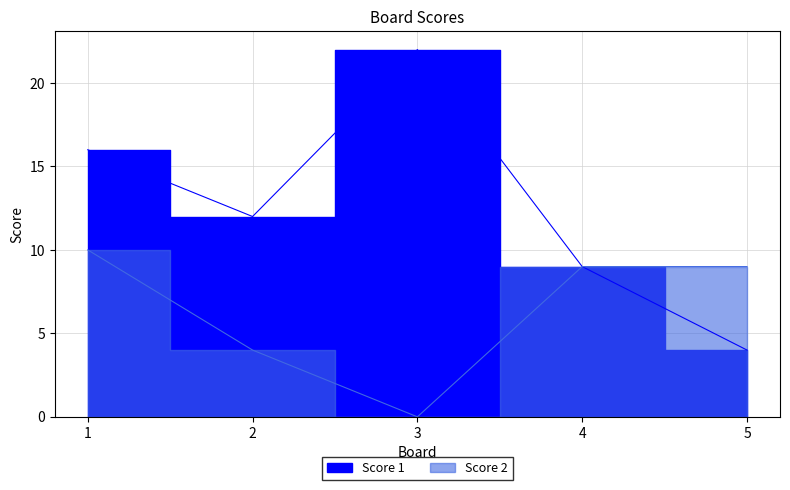

Rank the series by their maximum value, from highest to lowest.

Score 1, Score 2